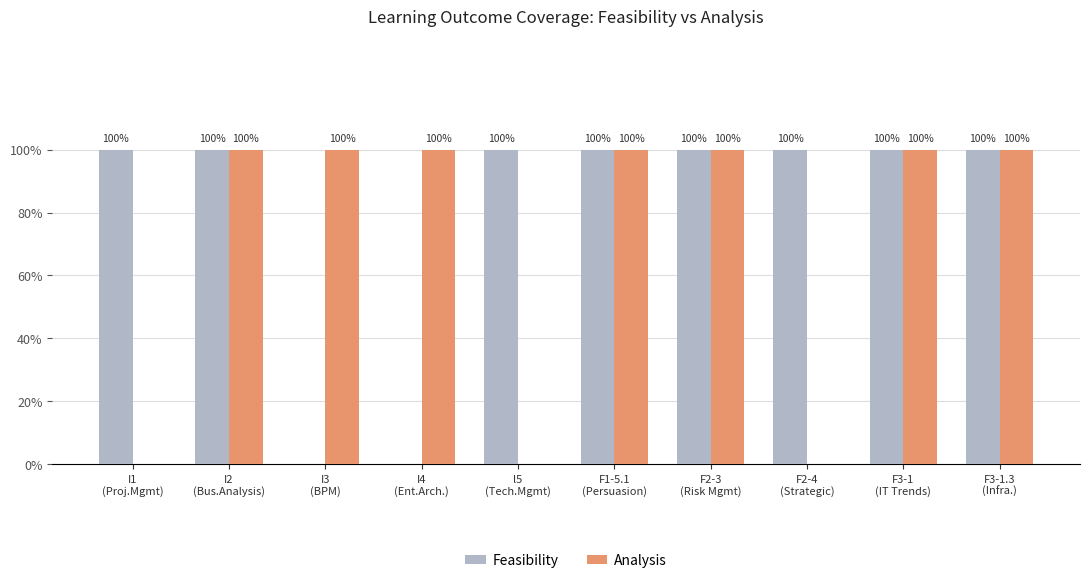

What is the label of the 10th bar from the right?

I1
(Proj.Mgmt)